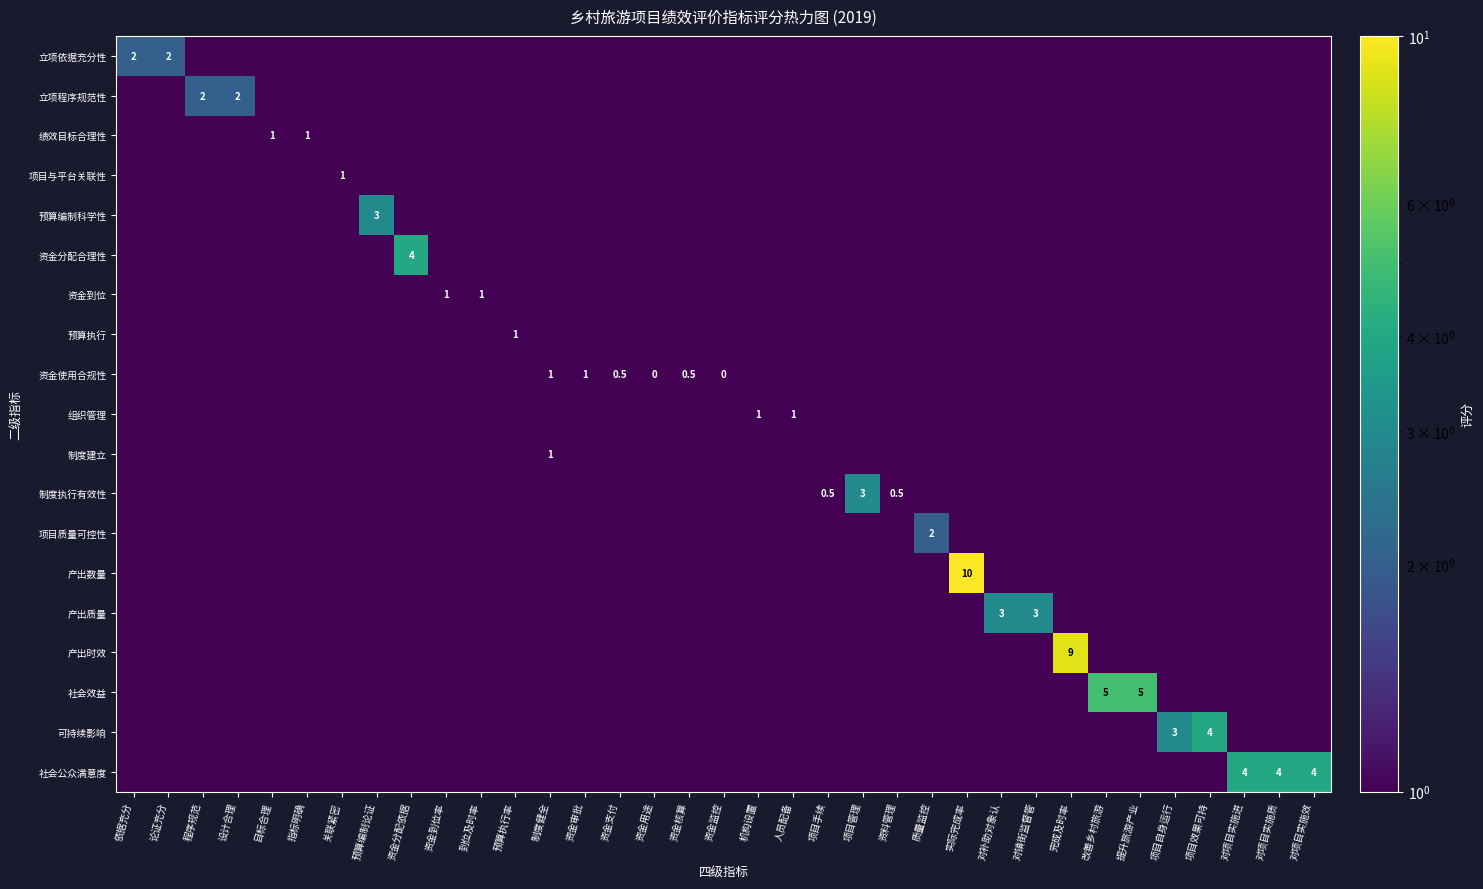

List the series in order of their peak value, highest first.

产出数量, 产出时效, 社会效益, 资金分配合理性, 可持续影响, 社会公众满意度, 预算编制科学性, 制度执行有效性, 产出质量, 立项依据充分性, 立项程序规范性, 项目质量可控性, 绩效目标合理性, 项目与平台关联性, 资金到位, 预算执行, 资金使用合规性, 组织管理, 制度建立